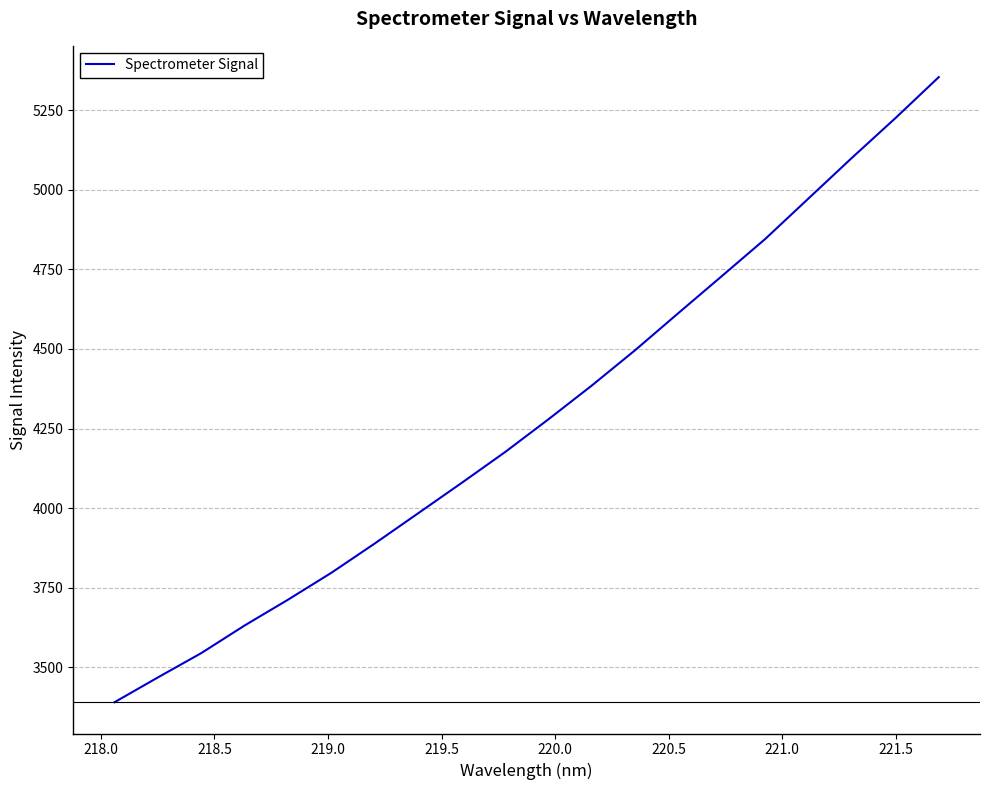

What is the smallest value displayed?

3389.4